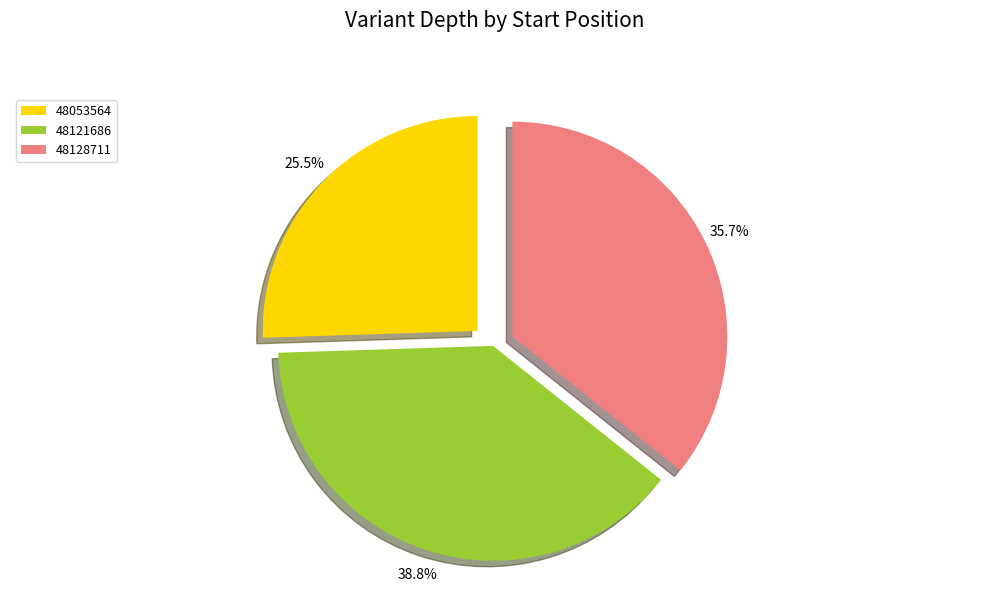

To the nearest percent, what is the combined percentage of 48128711 and 48053564?

61%